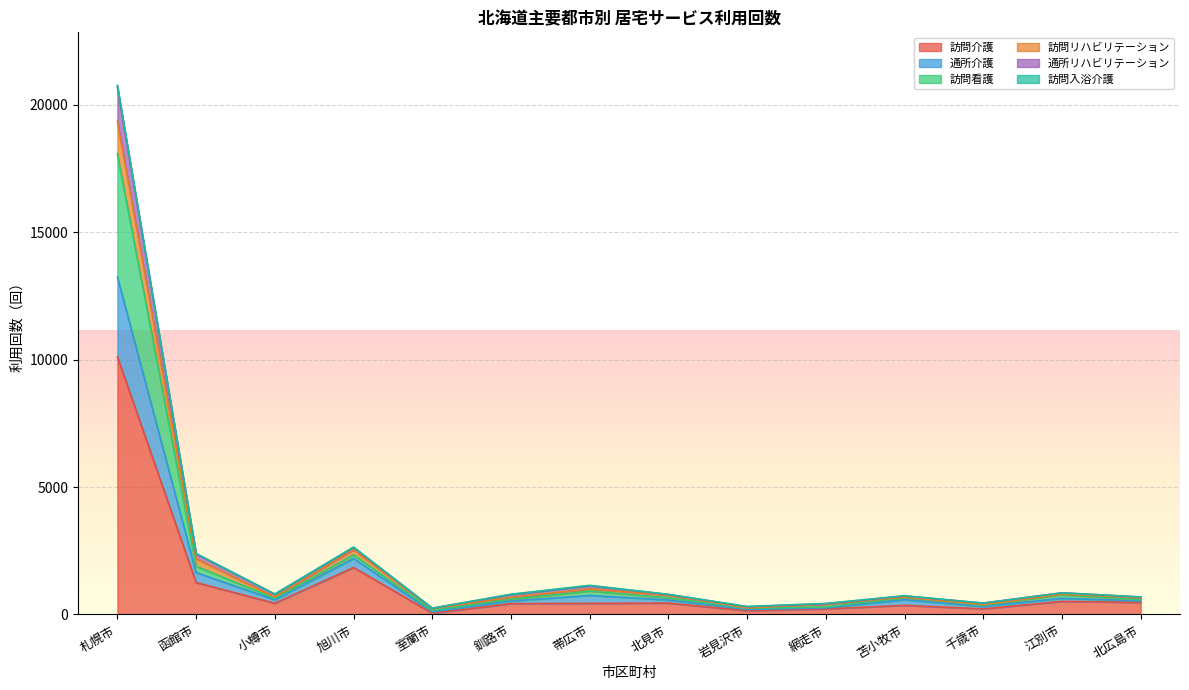

What is the highest value of the 訪問介護 series?

10113